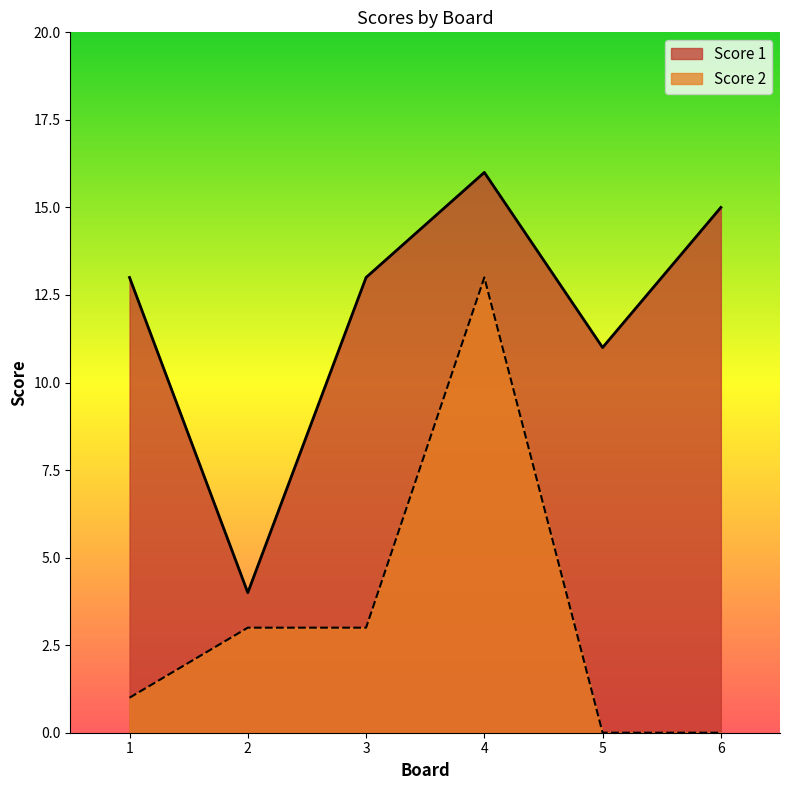

What is the difference between the Score 1 values at 5 and 4?

5